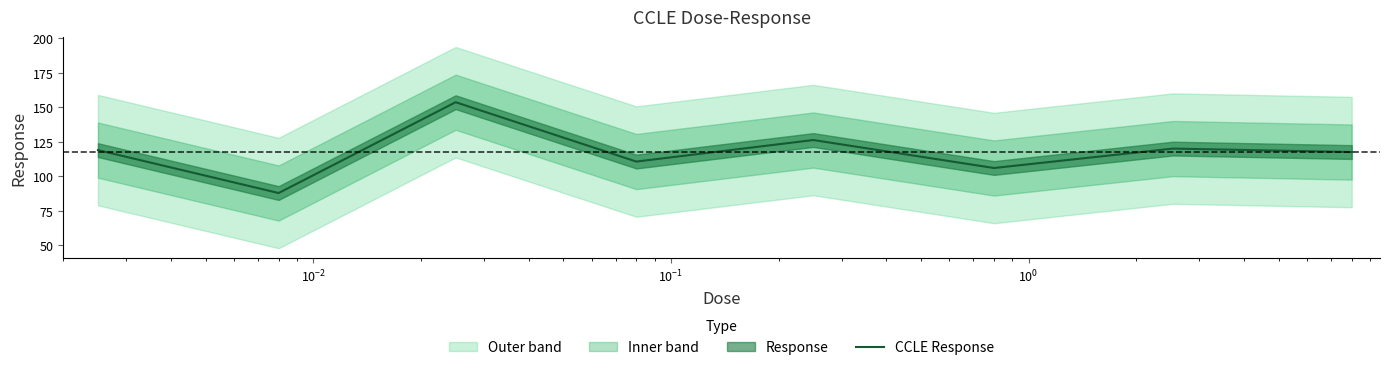

How many lines are shown in the chart?

1